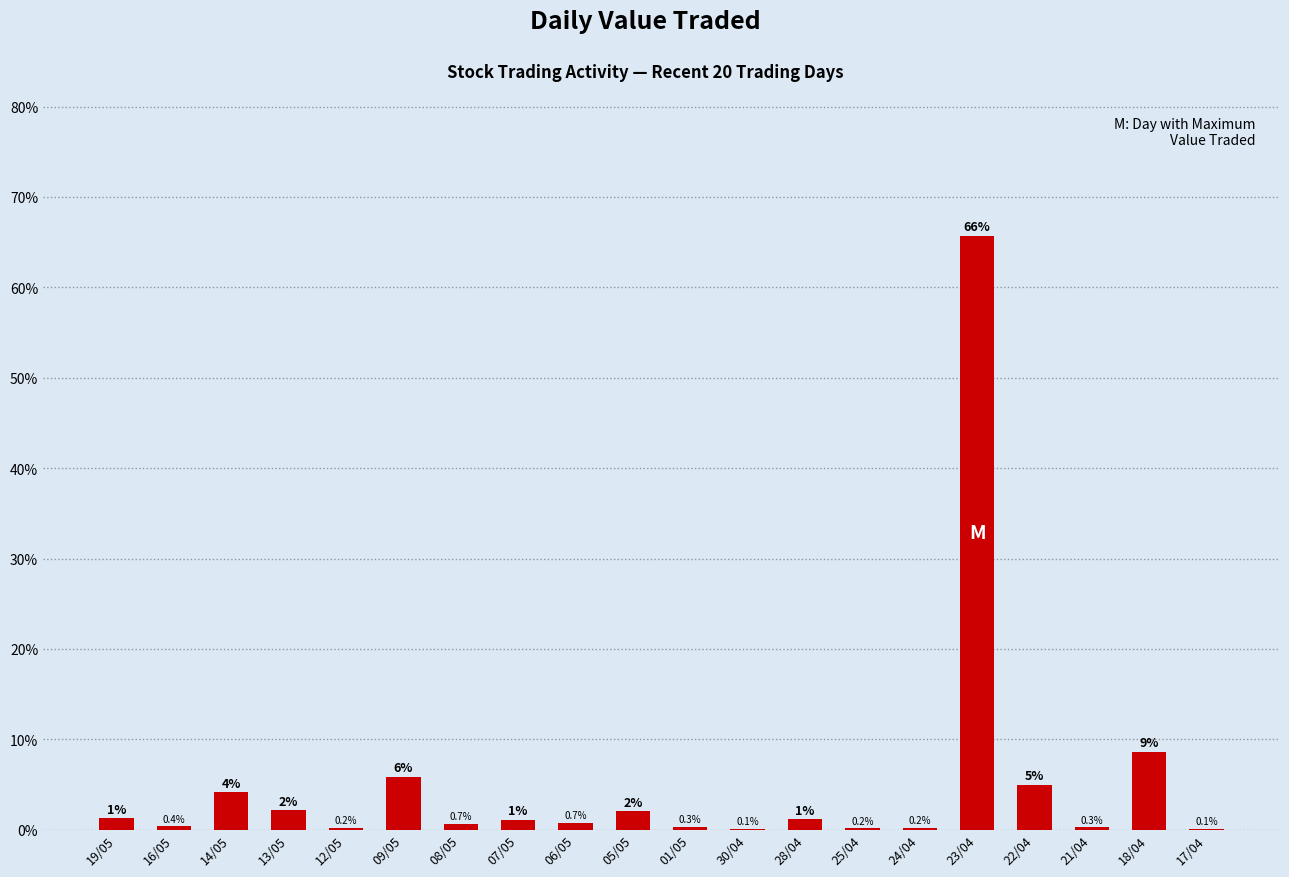

Between 21/04 and 13/05, which is larger?

13/05